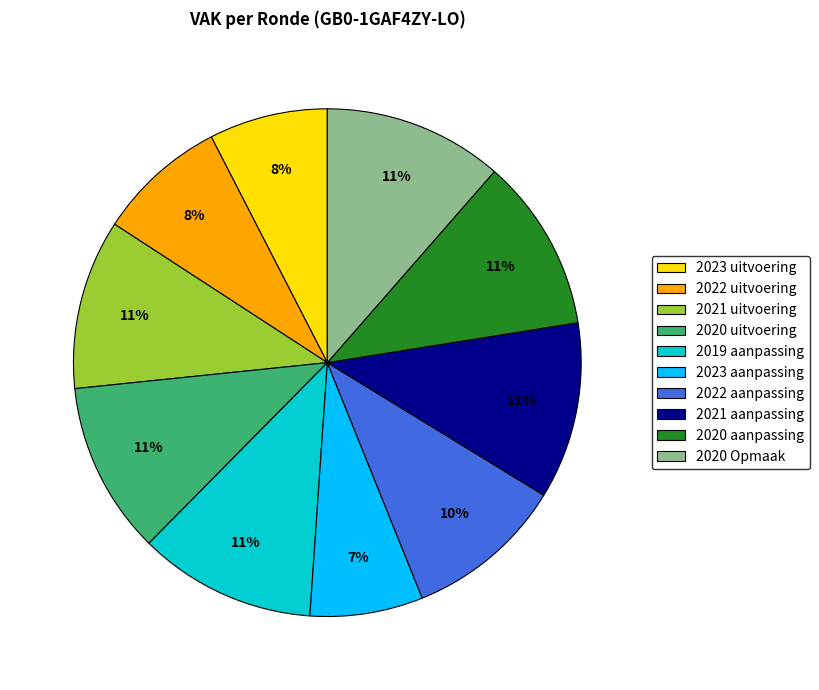

Count the number of slices in the pie.

10